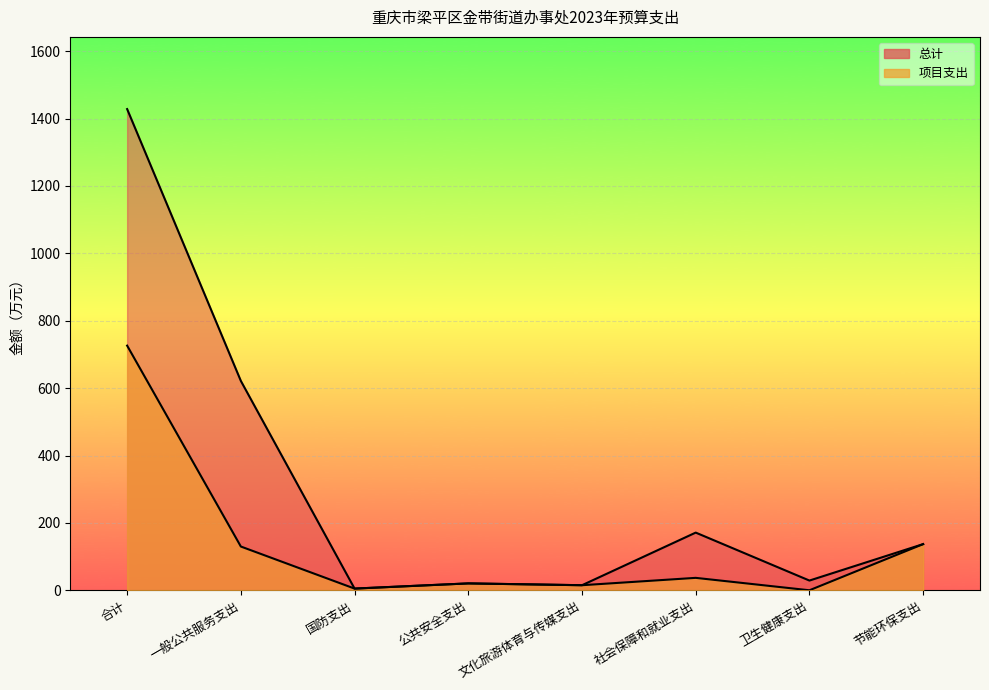

How many interior local peaks does the 总计 series have?

2